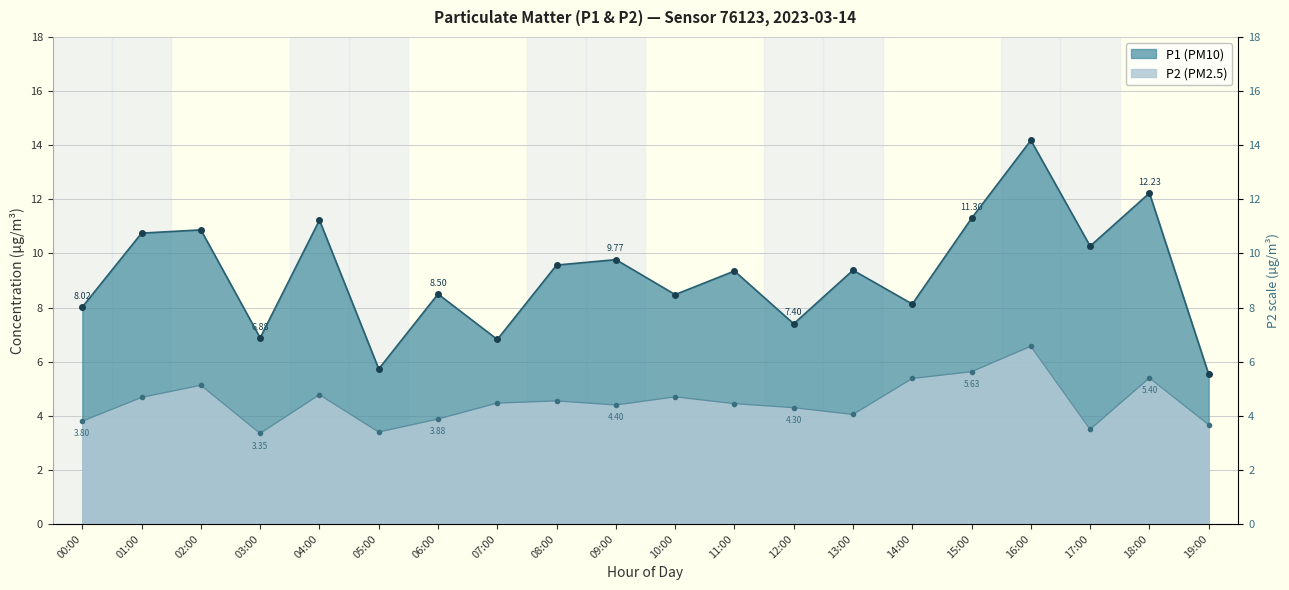

The value of P1 at 15:00 is 4.4. True or false?

False